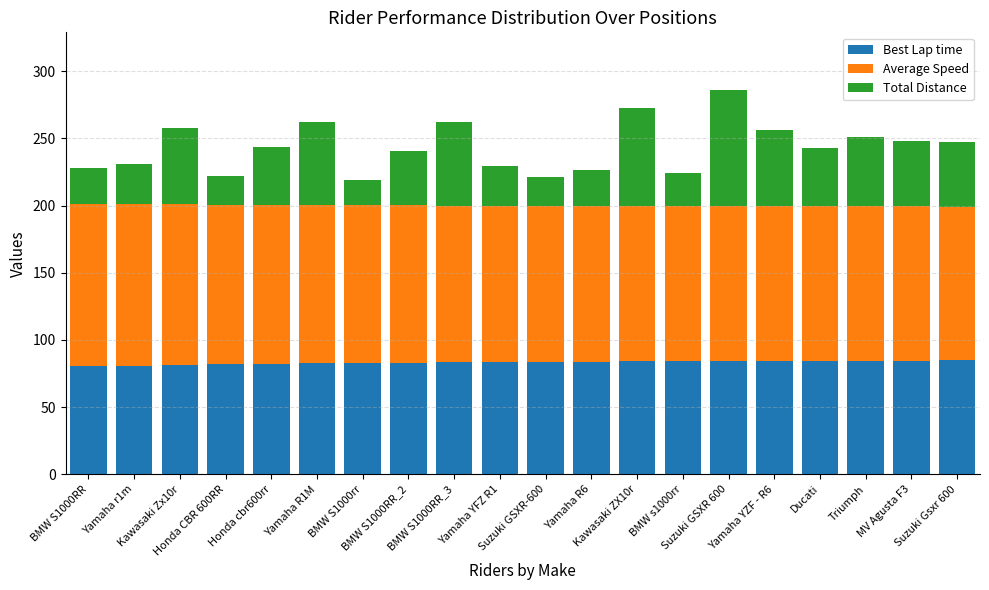

What is the average value of the Best Lap time series?

83.2